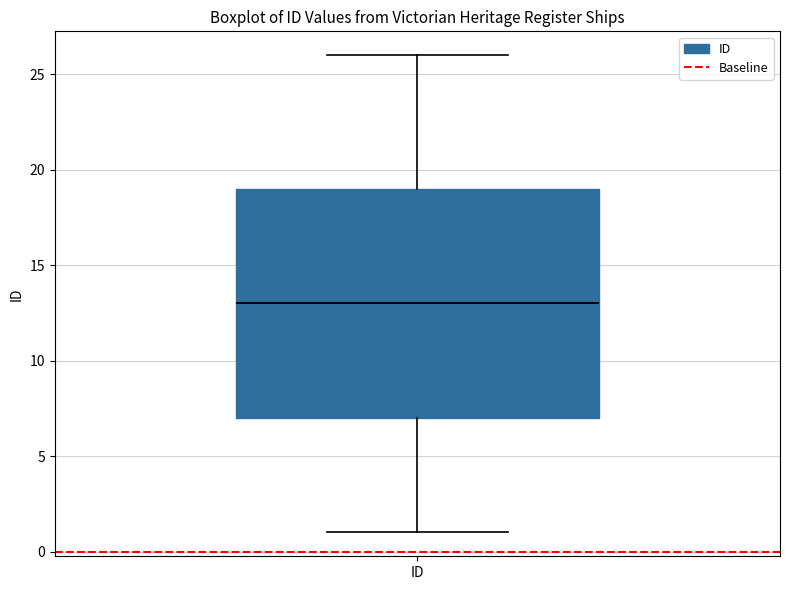

Where does the upper whisker of the box for ID end on the y-axis? The values are not printed on the chart, so give them approximately, as read against the axis.

26